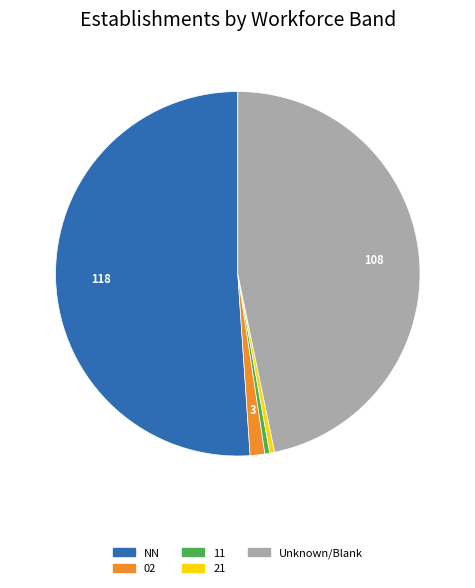

Is there any slice that represents more than half of the pie?

Yes